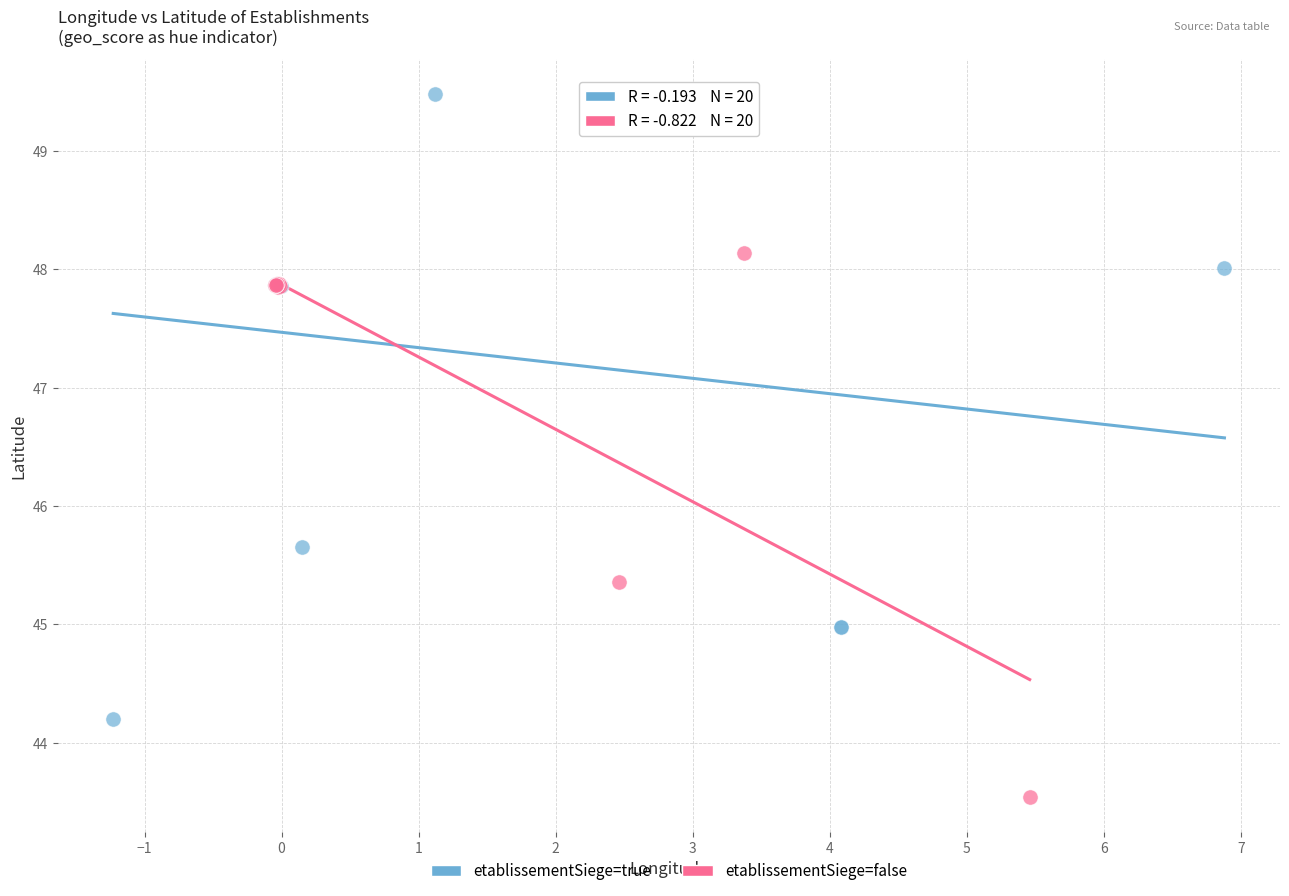

Which series has the largest Y range (max minus min)?

etablissementSiege=true